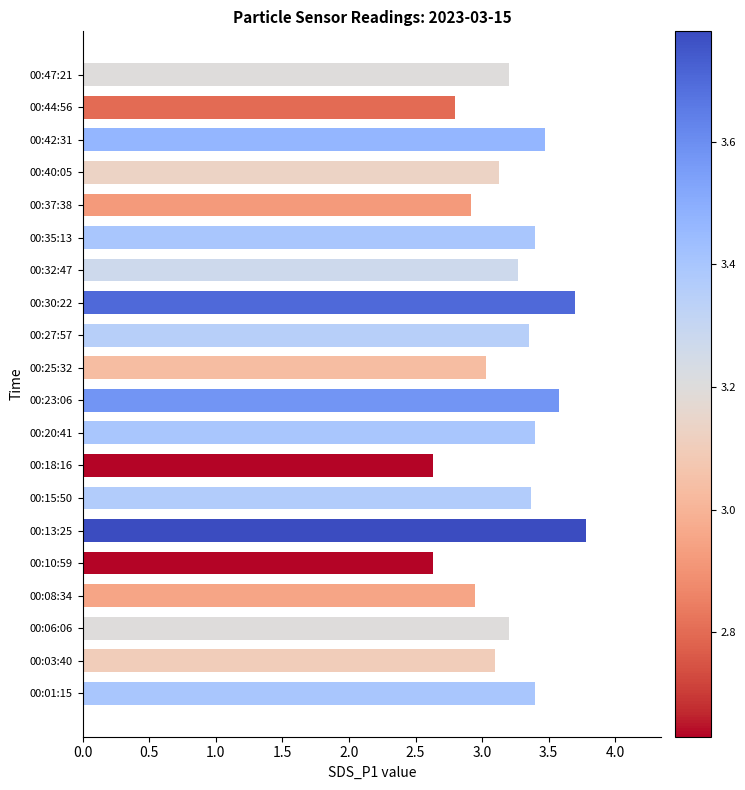

The chart shows a value of 3.2 at 00:47:21. True or false?

True